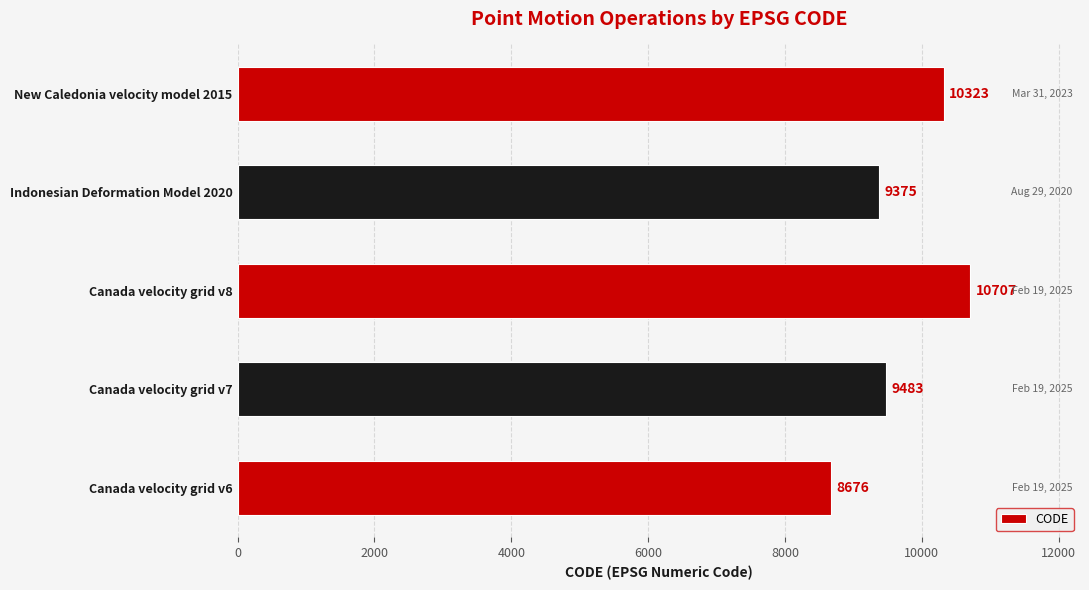

Rank the categories by value from highest to lowest.

Canada velocity grid v8, New Caledonia velocity model 2015, Canada velocity grid v7, Indonesian Deformation Model 2020, Canada velocity grid v6